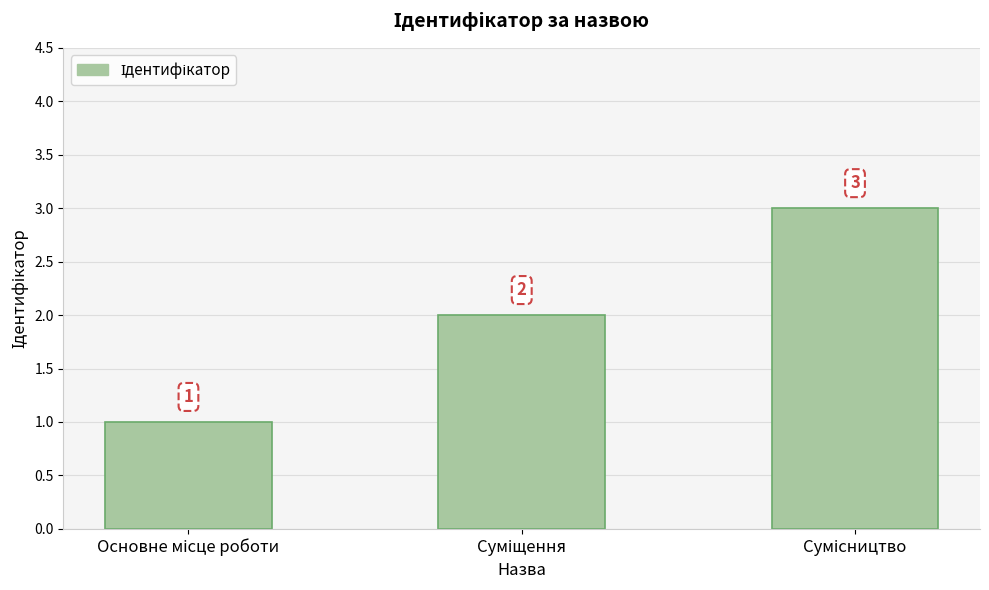

What is the maximum value shown in the chart?

3